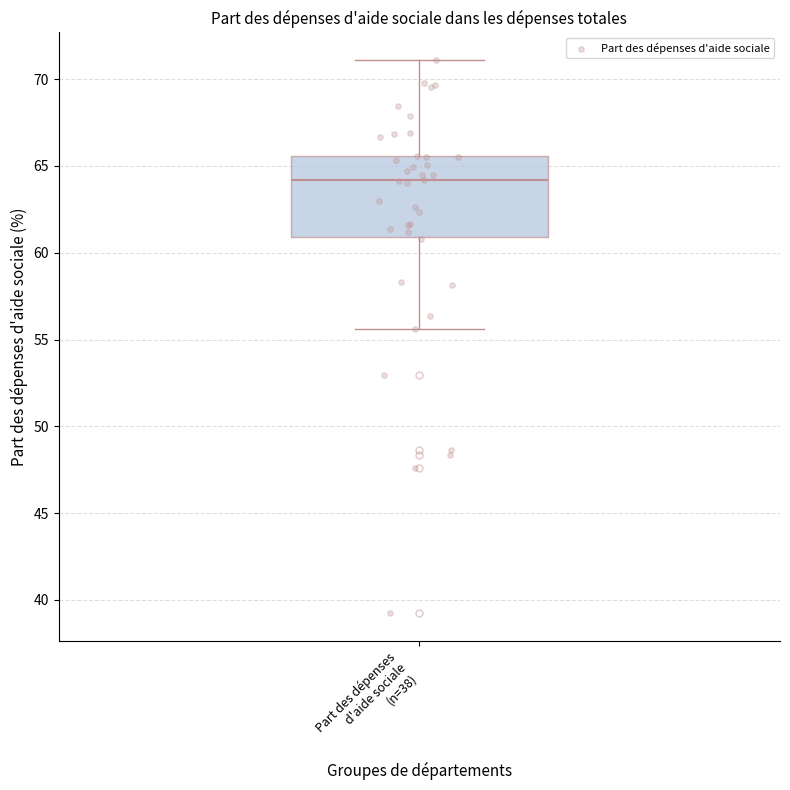

Read this box plot against the y-axis: the position of the median line, the range covered by the box, and the ends of both whiskers. The values are not printed on the chart, so give them approximately, as read against the axis.

median 64.0, box 61.0 to 65.5, whiskers 55.5 to 71.0